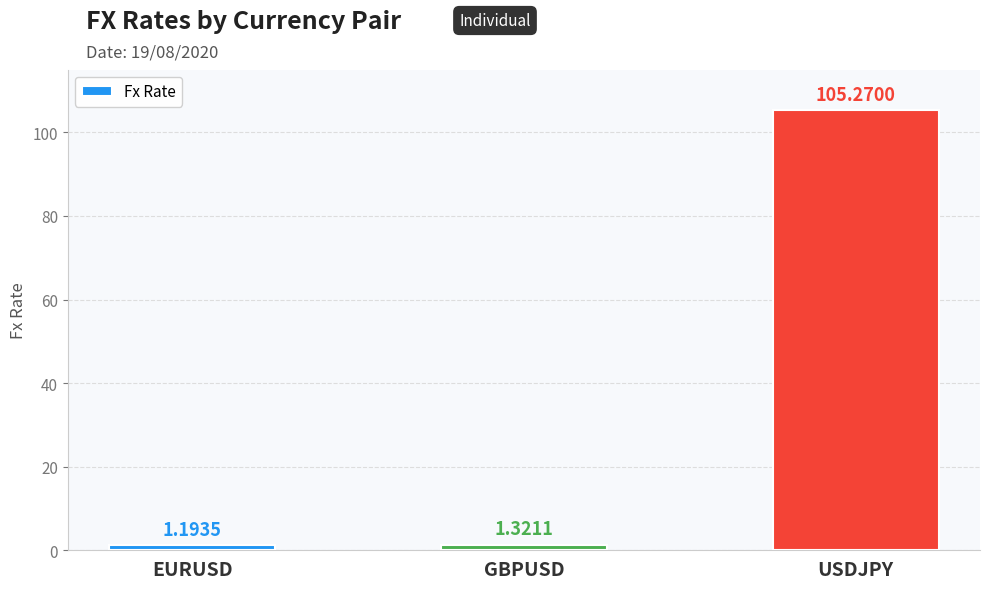

What is the difference between the maximum and minimum values?

104.1